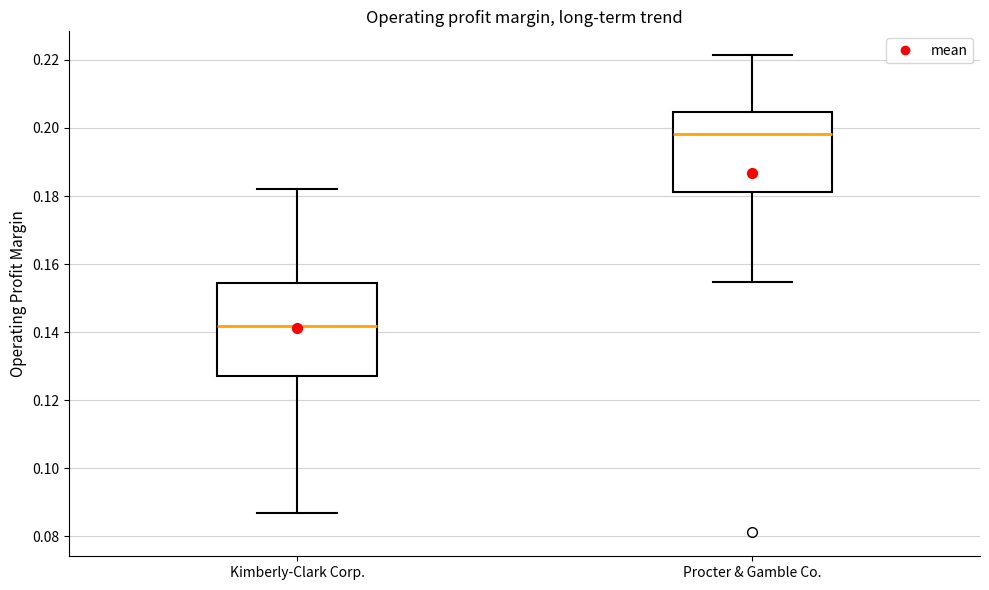

Reading left to right, transcribe this box plot: for each box, give where its median line is, the range the box spans, and where its two whiskers end, as read against the y-axis. The values are not printed on the chart, so give them approximately, as read against the axis.

Kimberly-Clark Corp.: median 0.142, box 0.128 to 0.154, whiskers 0.086 to 0.182
Procter & Gamble Co.: median 0.198, box 0.182 to 0.204, whiskers 0.154 to 0.222